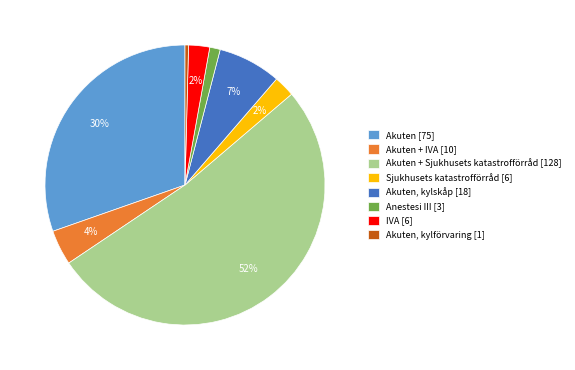

Is Anestesi III [3] the majority of the pie?

No